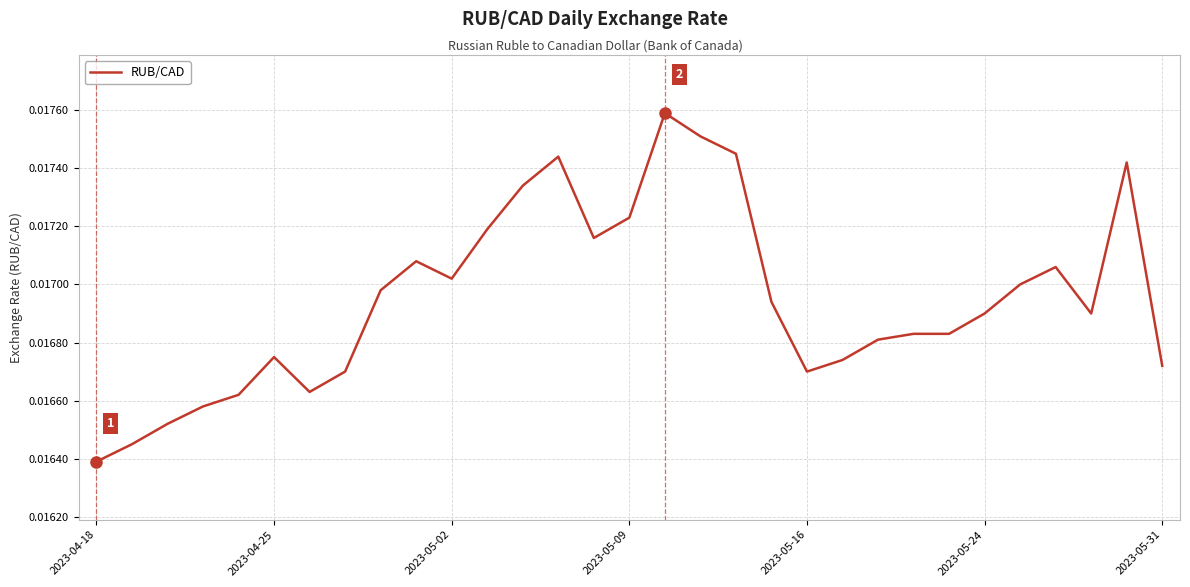

Does the chart display data point markers on the line(s)?

No